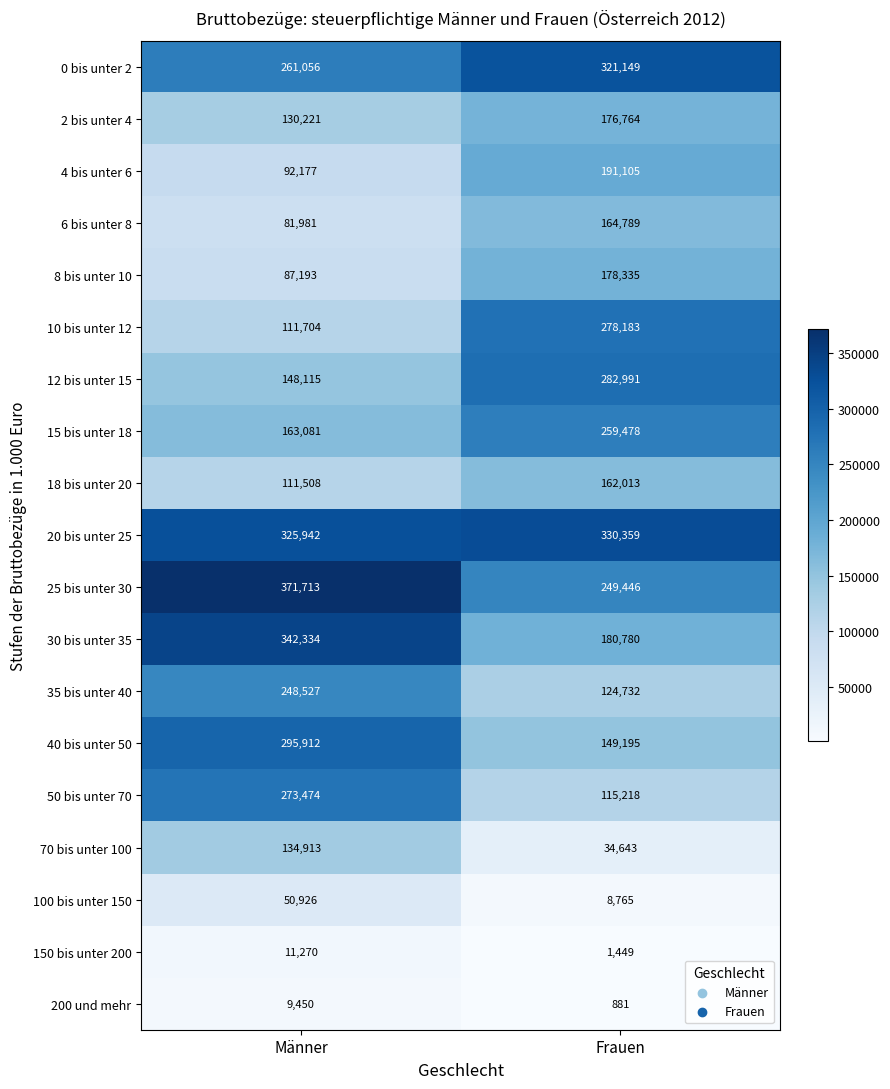

What is the lowest value of the 40 bis unter 50 series?

149195